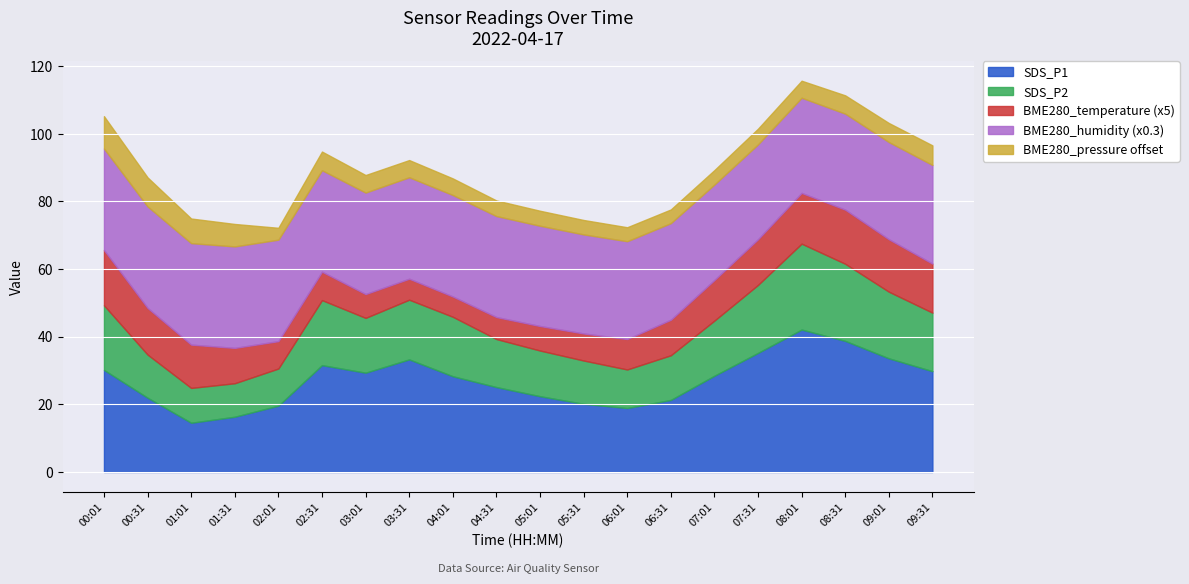

What is the total value across all series at 03:01?

87.8